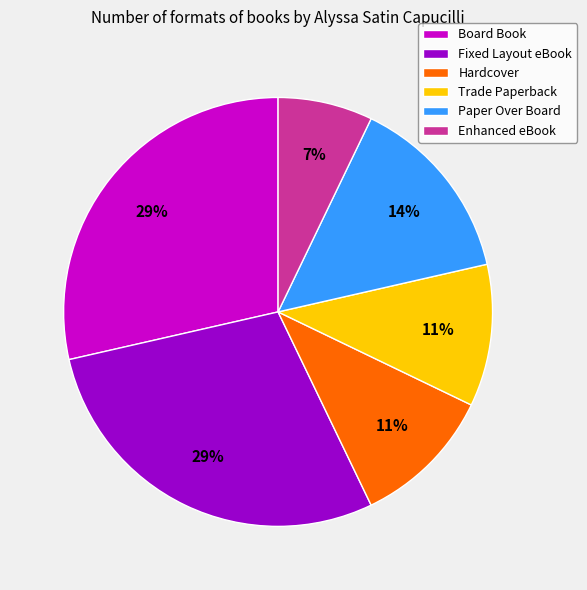

Which slice is the smallest?

Enhanced eBook